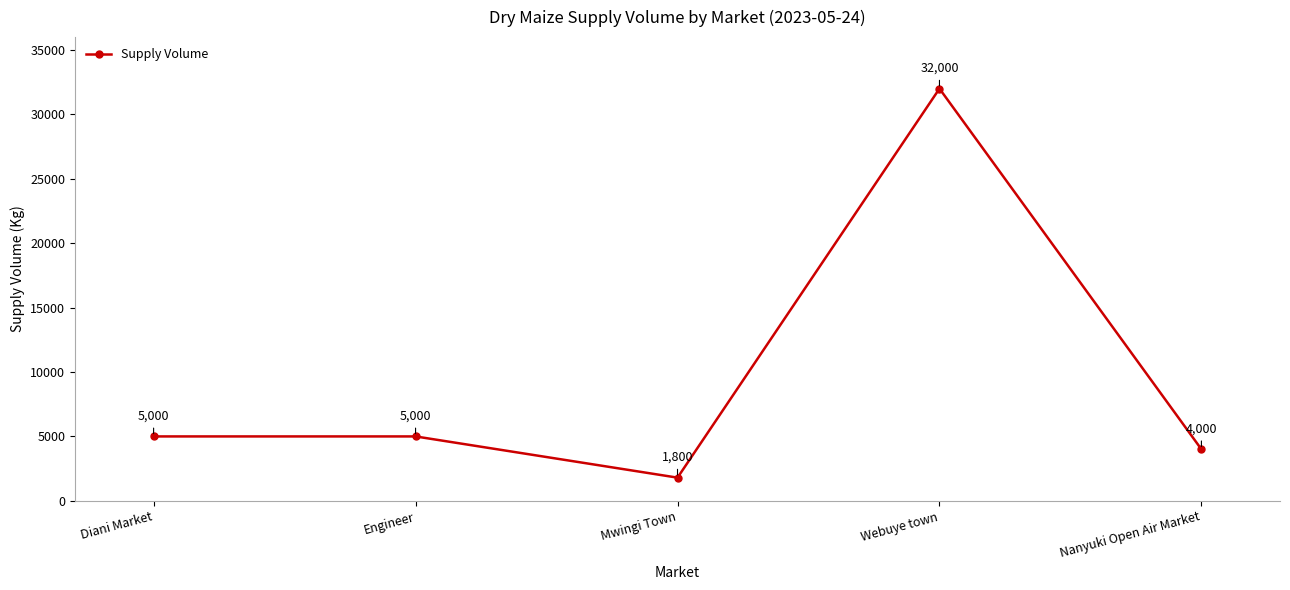

True or false: the data has more than 0 interior local peaks.

True